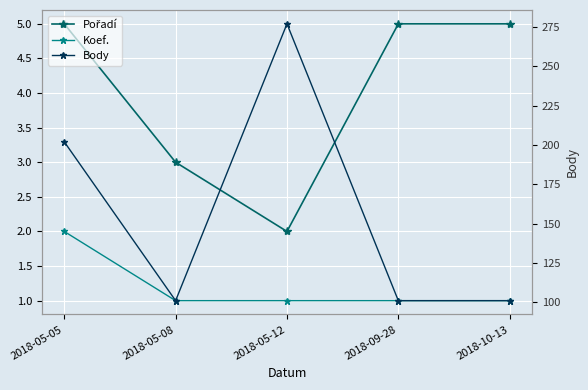

True or false: Pořadí and Body cross at least once.

False